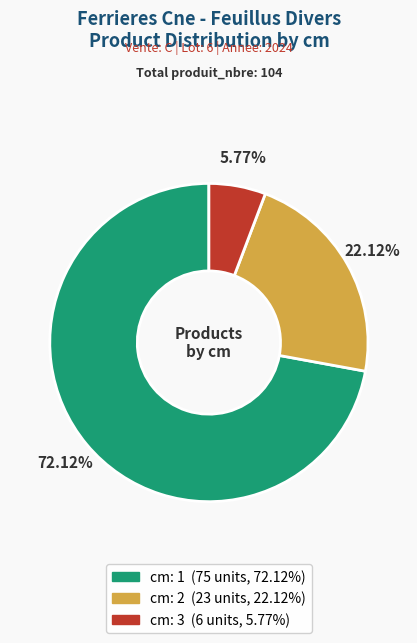

Is there any slice that represents more than half of the pie?

Yes